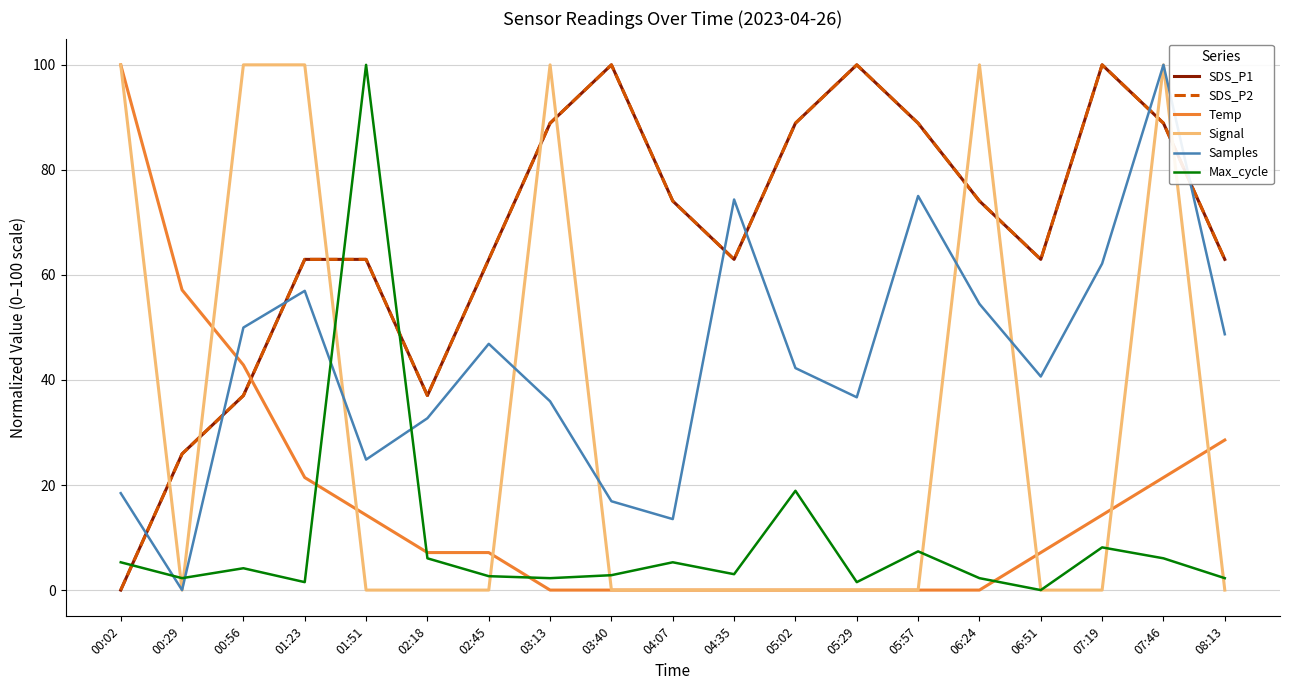

What is the label of the 15th point from the right?

01:51